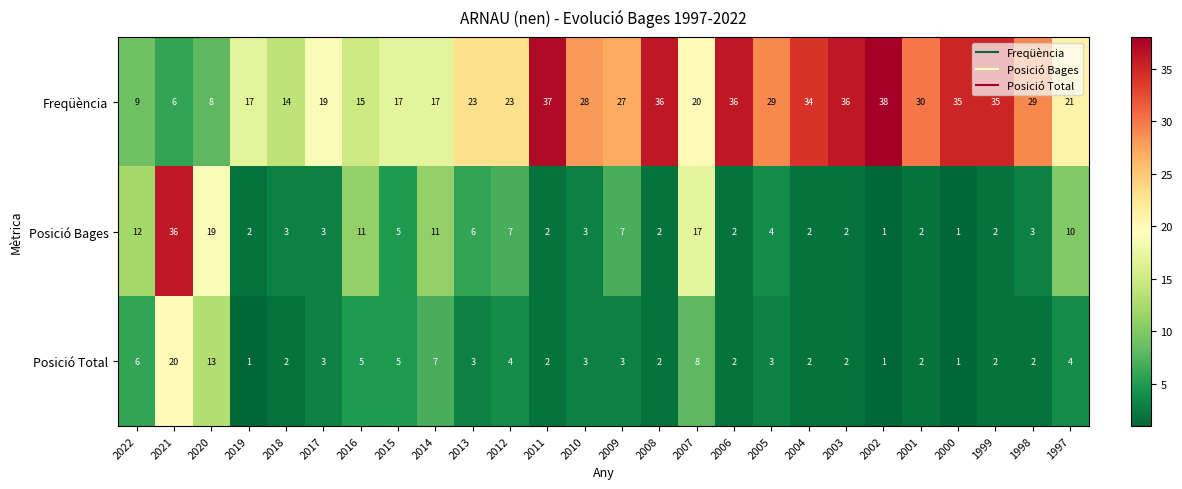

What is the total value across all series at 2007?

45